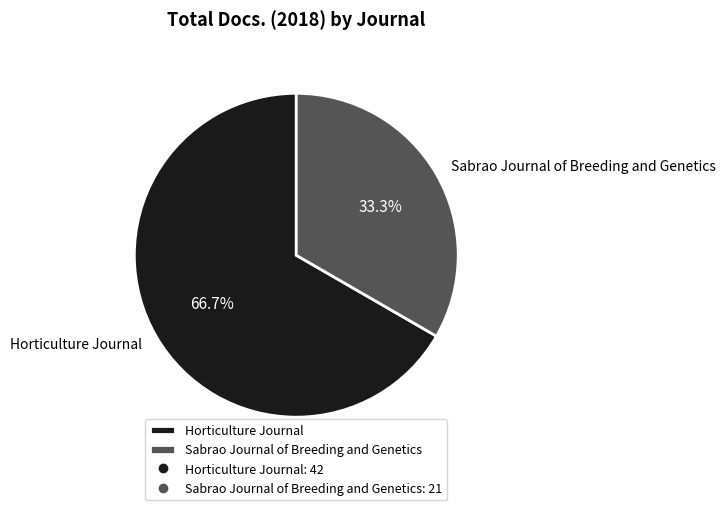

To the nearest percent, what is the average slice percentage?

50%